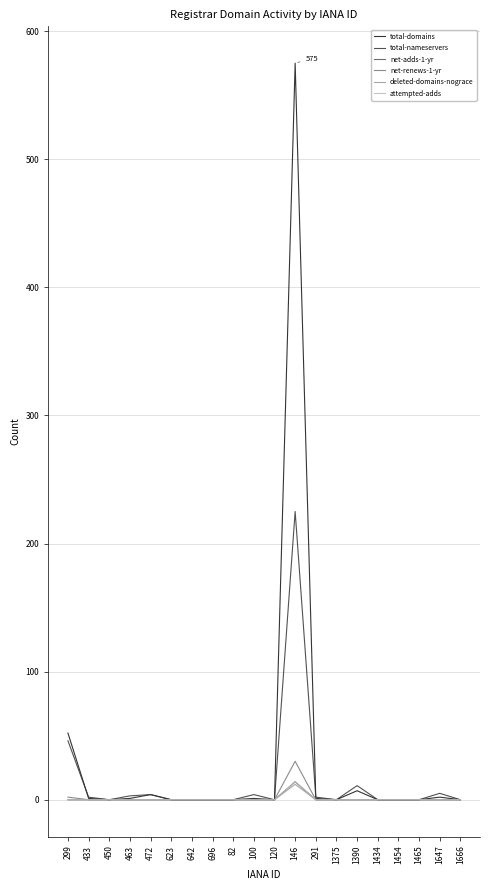

Is this an area chart (filled region under the line)?

No